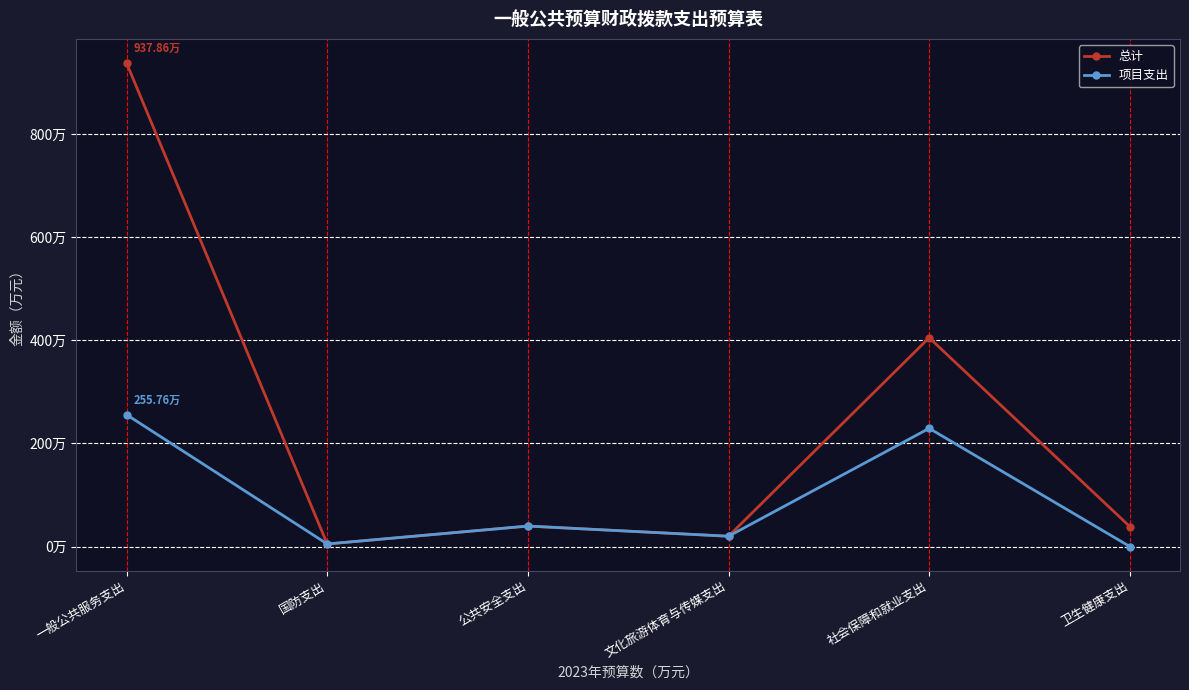

Which label corresponds to the largest value in the chart?

一般公共服务支出